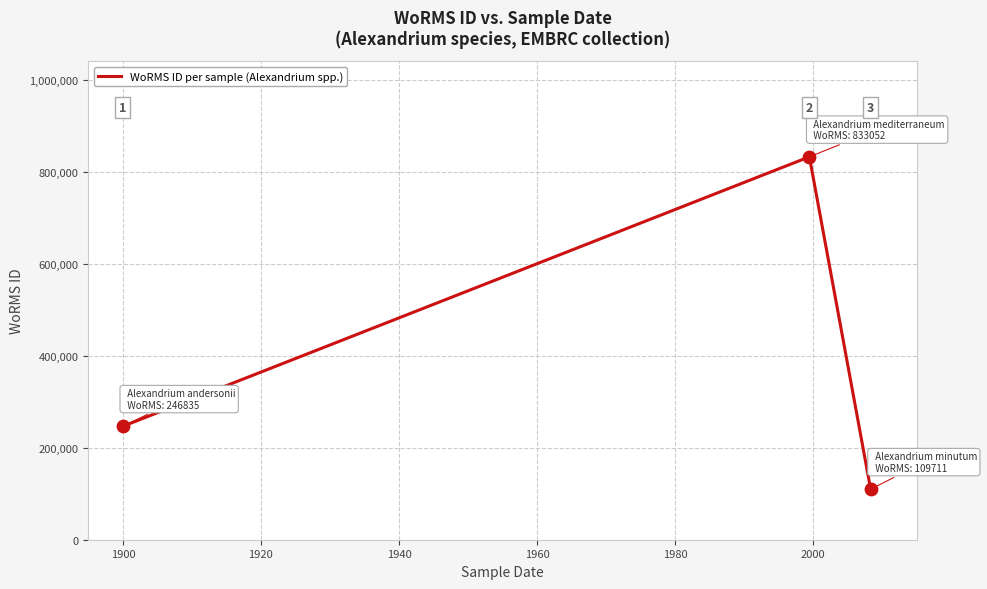

What is the minimum value shown in the chart?

109711